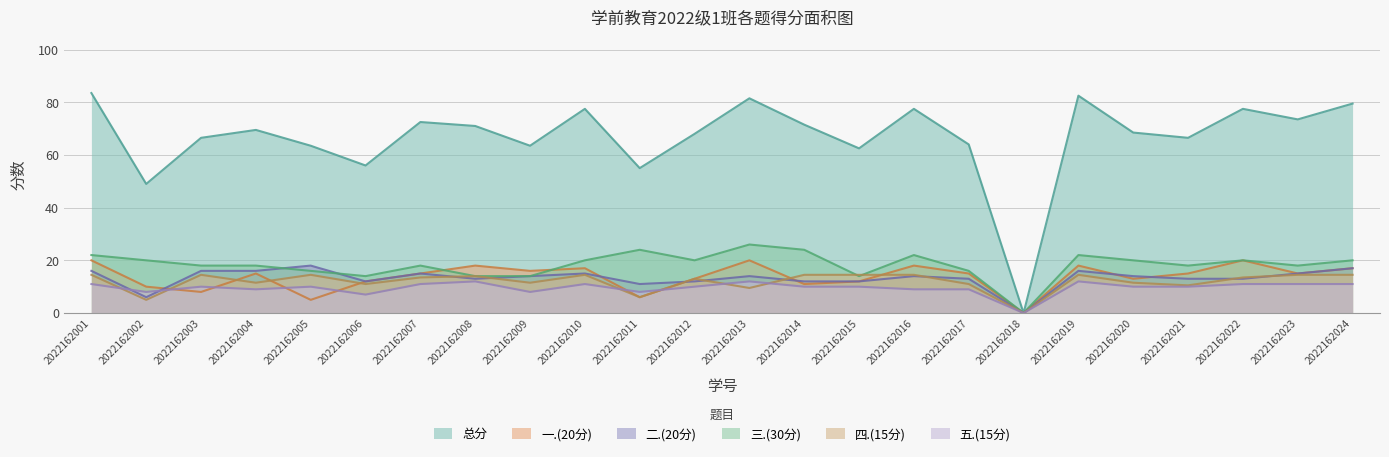

The value of 三.(30分) at 2022162018 is 15.2. True or false?

False